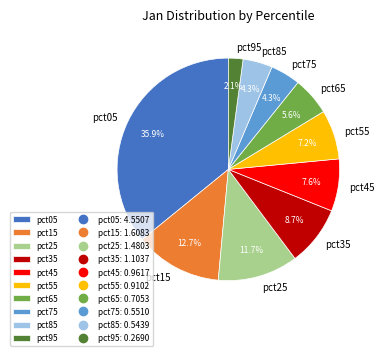

Does pct85 represent more than half of the total?

No